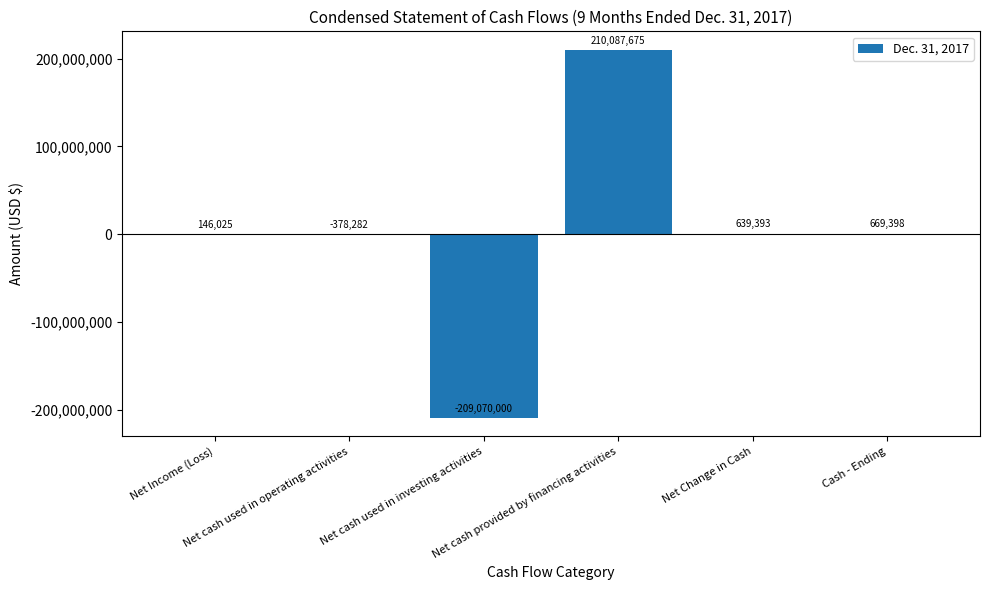

At which category does the chart reach its peak across all series?

Net cash provided by financing activities